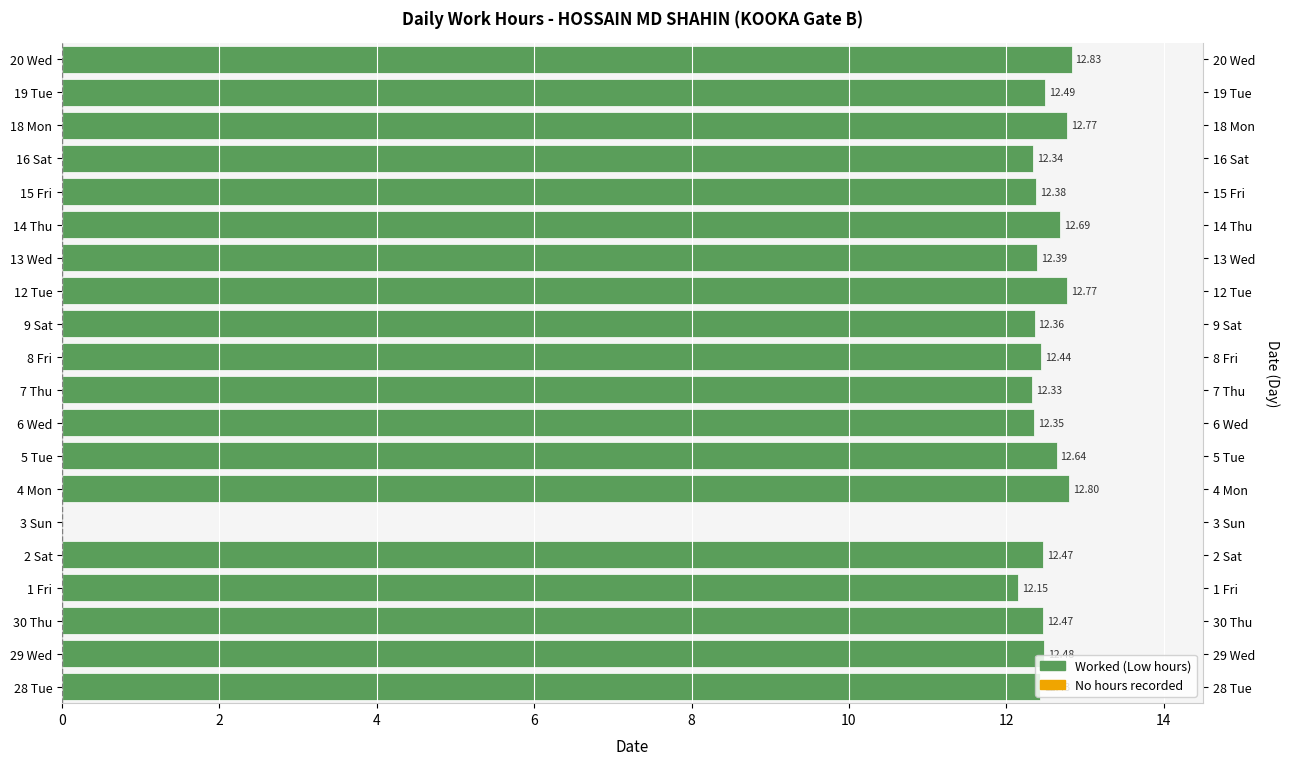

What is the maximum value shown in the chart?

12.8